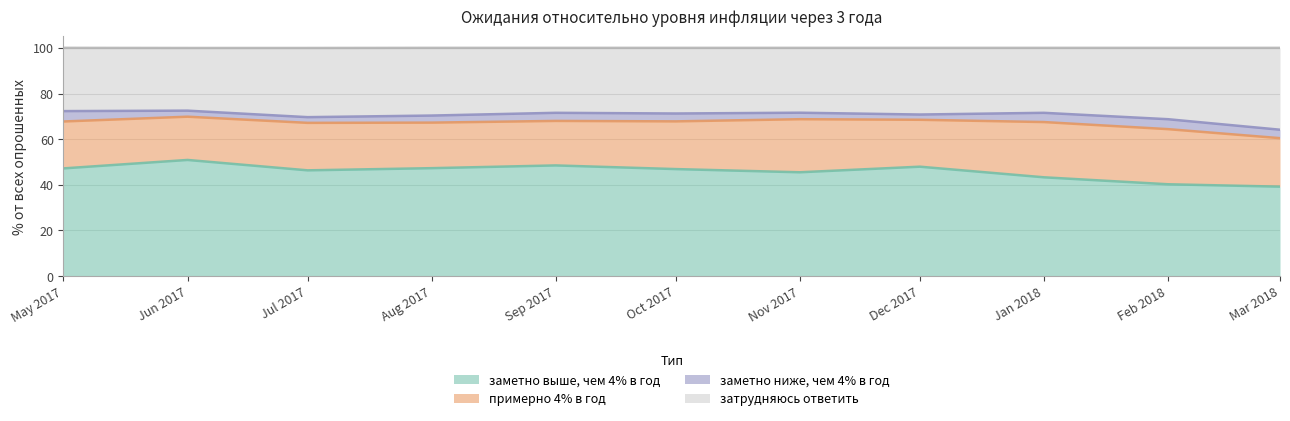

What is the total value across all series at Aug 2017?

100.0